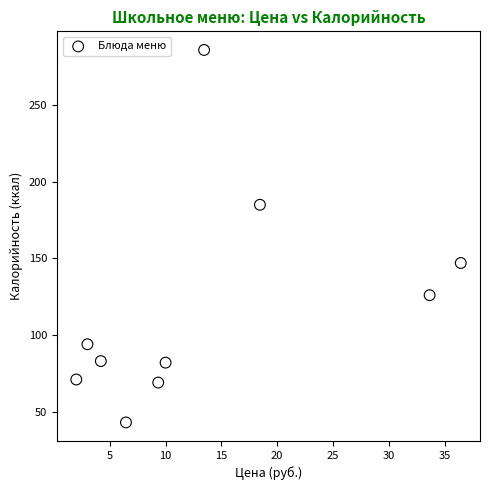

What Y value in the scatter plot is closest to 164?

147